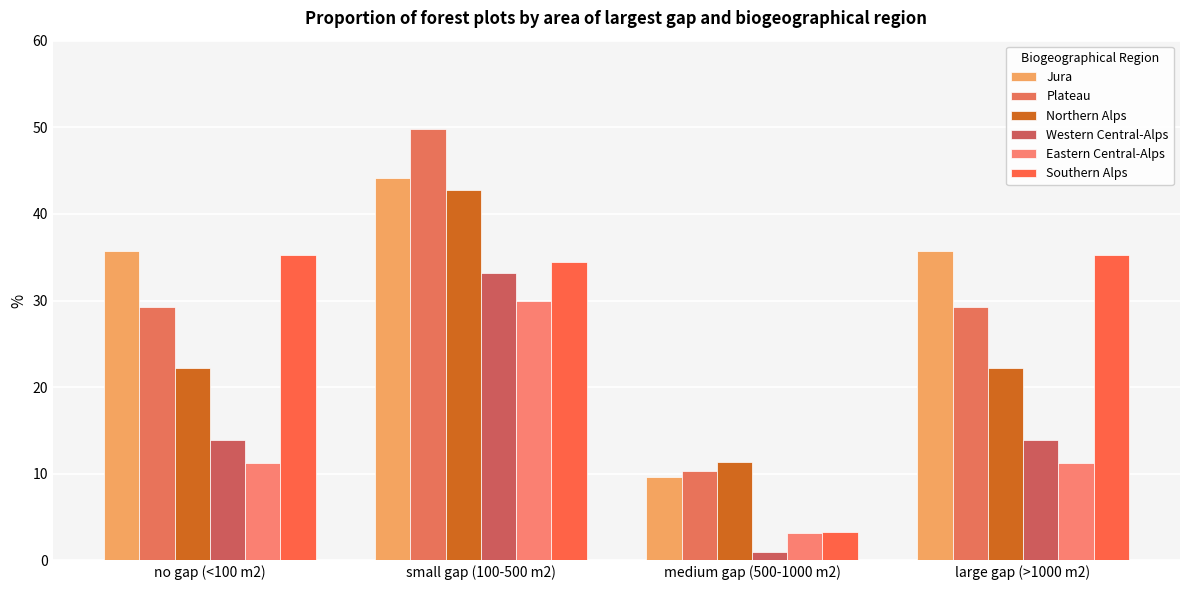

The value of Plateau at large gap (>1000 m2) is 10.6. True or false?

False